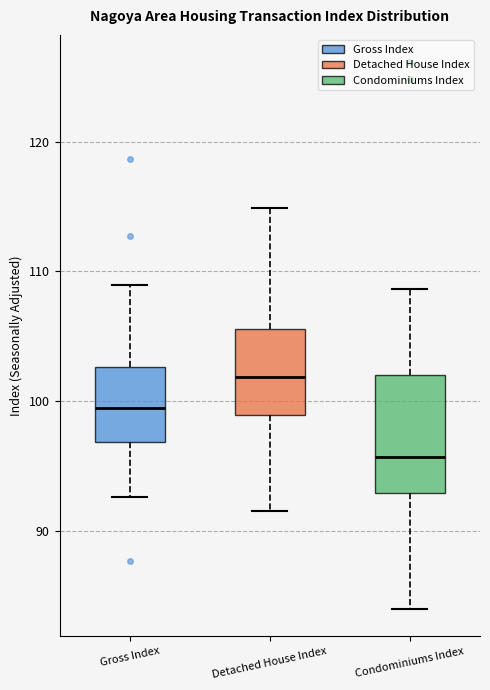

Which box's median line is the lowest?

Condominiums Index